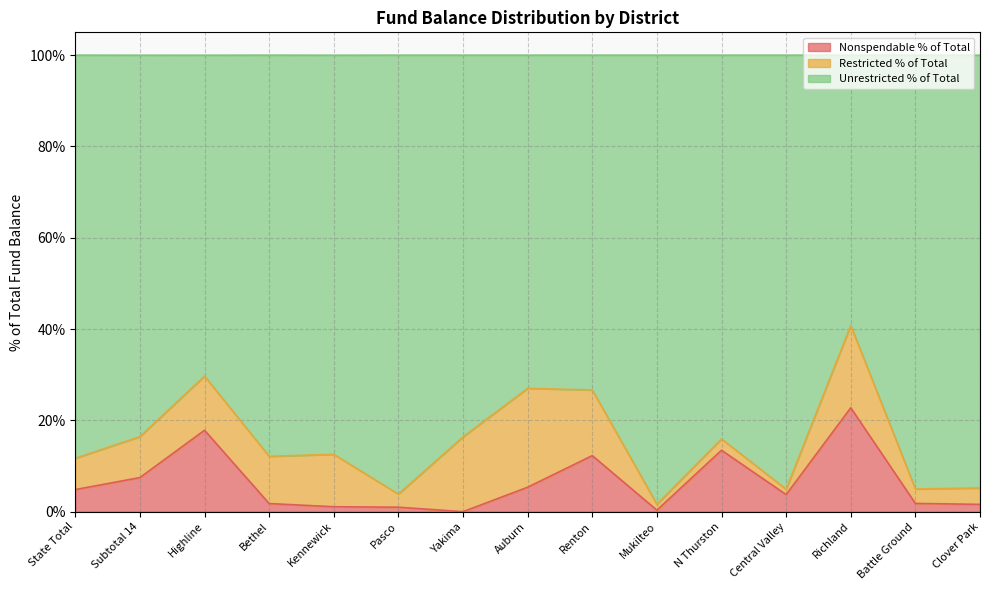

True or false: Unrestricted % of Total and Nonspendable % of Total cross at least once.

False